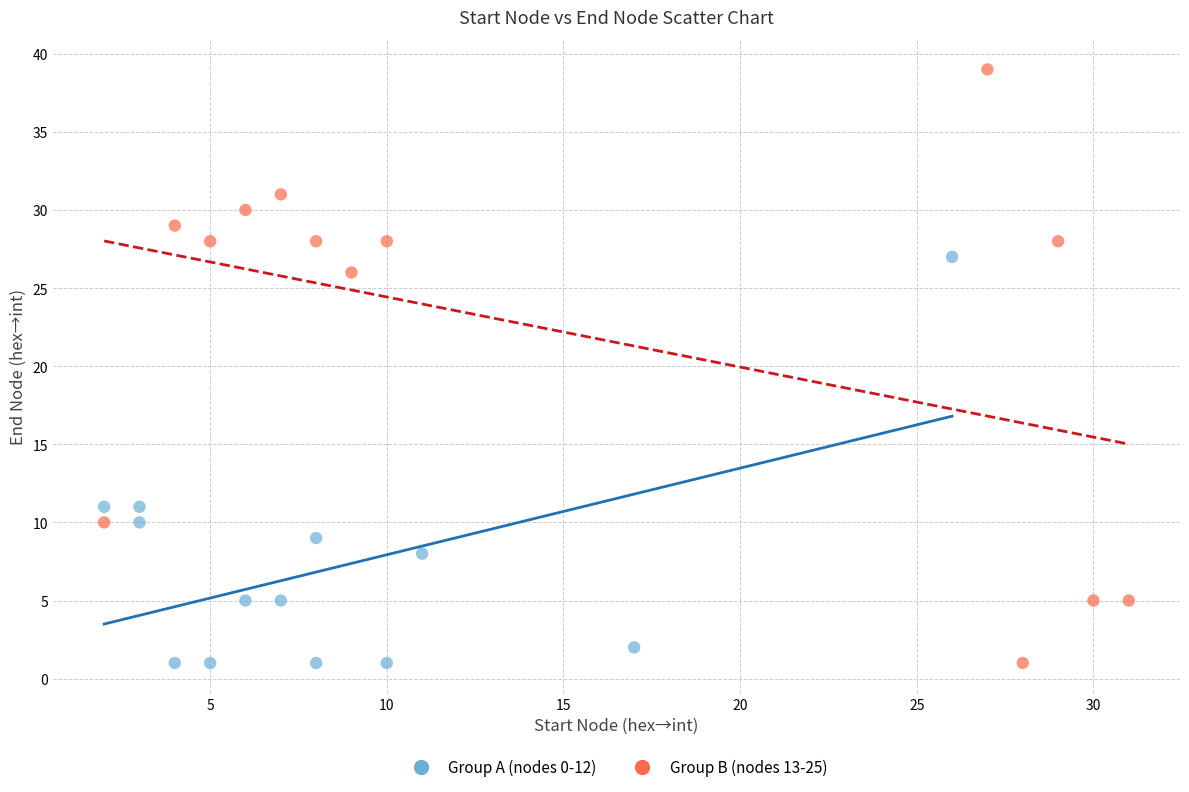

Which series has the widest spread of Y values?

Group B (nodes 13-25)